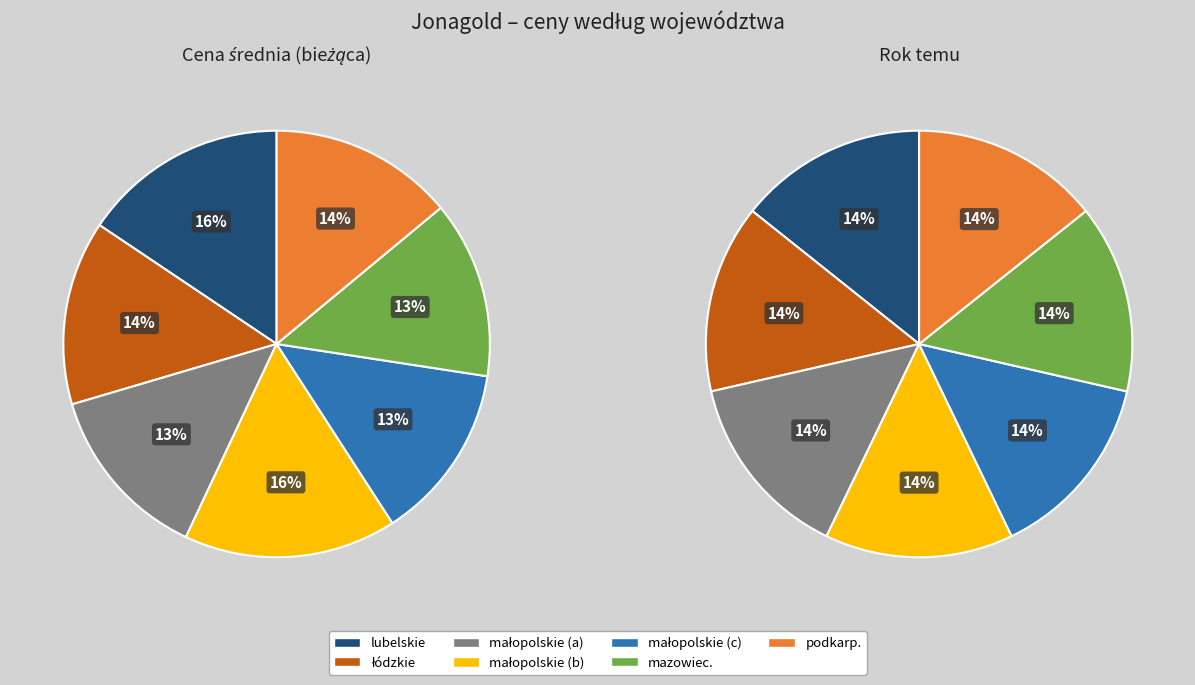

Is there any slice that represents more than half of the pie?

No